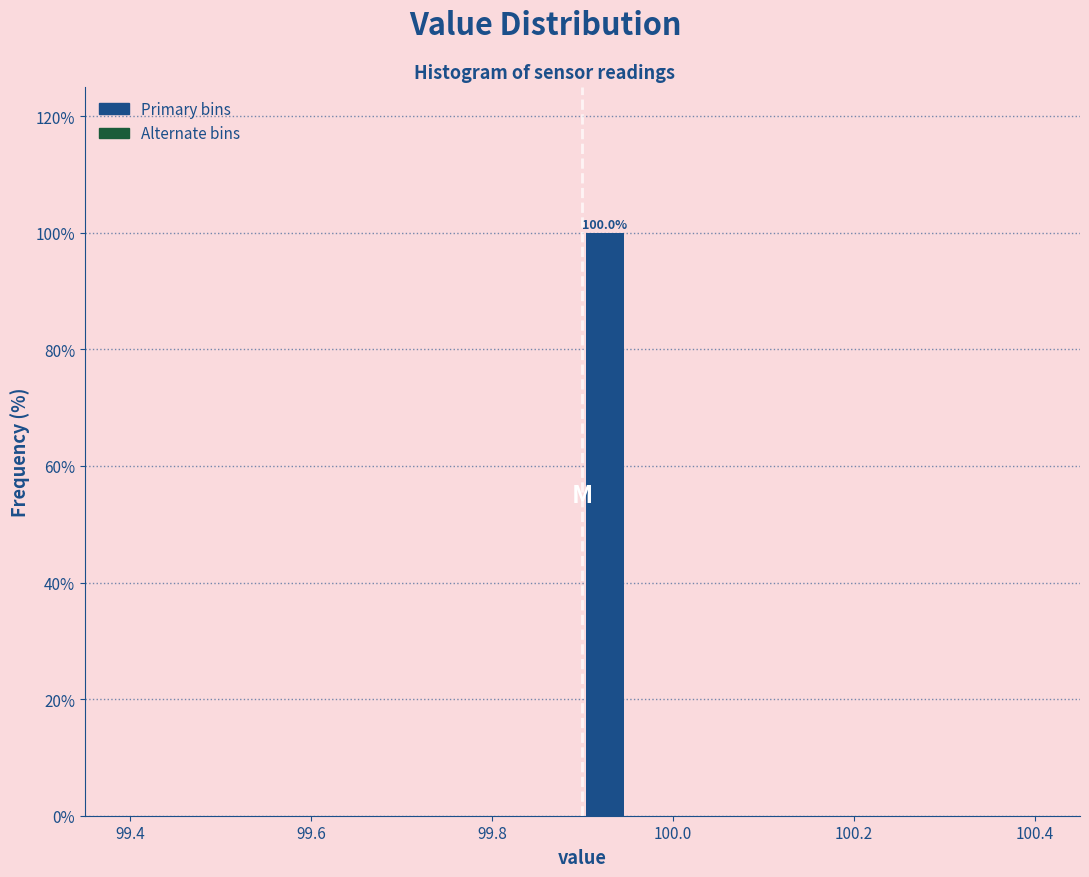

Read against the x-axis, roughly where is the centre of the tallest bar?

99.92